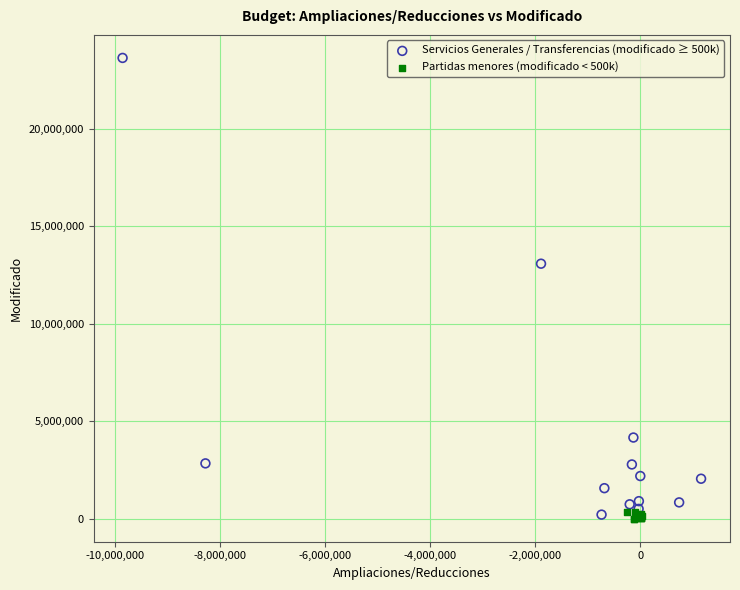

Which series contains the highest Y value?

Servicios Generales / Transferencias (modificado ≥ 500k)